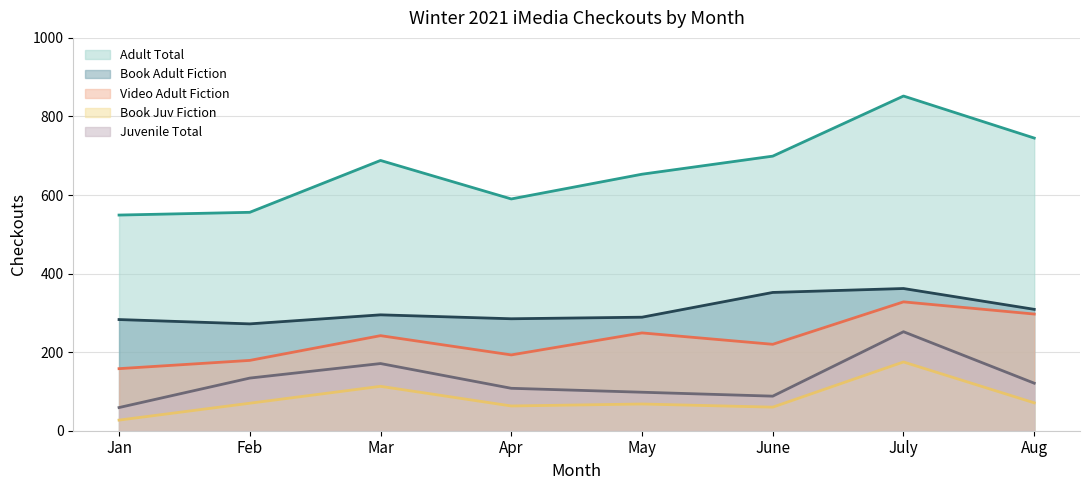

How many lines are shown in the chart?

5